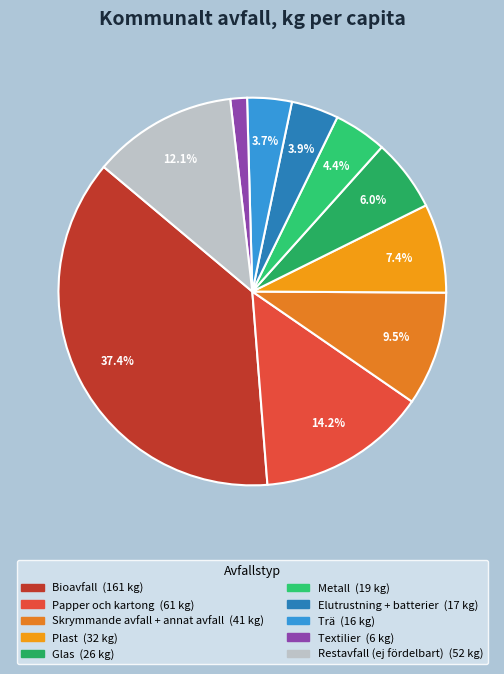

Does any single category account for the majority?

No